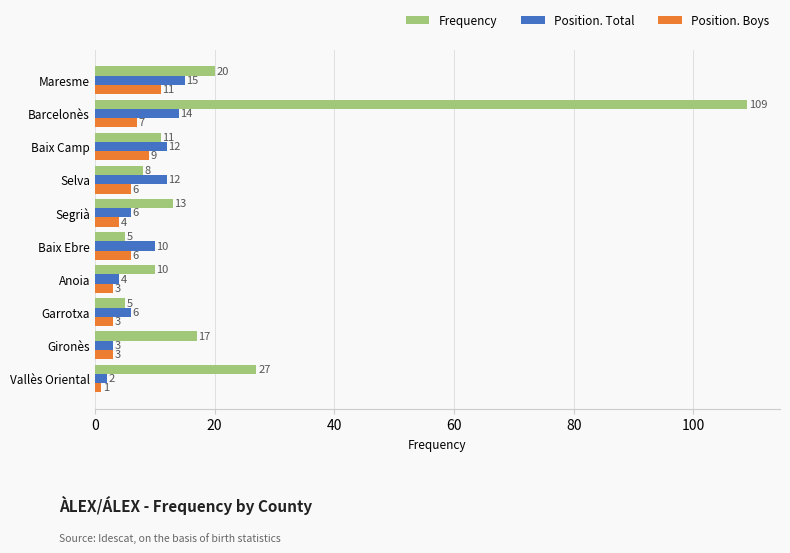

What are all the series names shown in the legend?

Frequency, Position. Total, Position. Boys